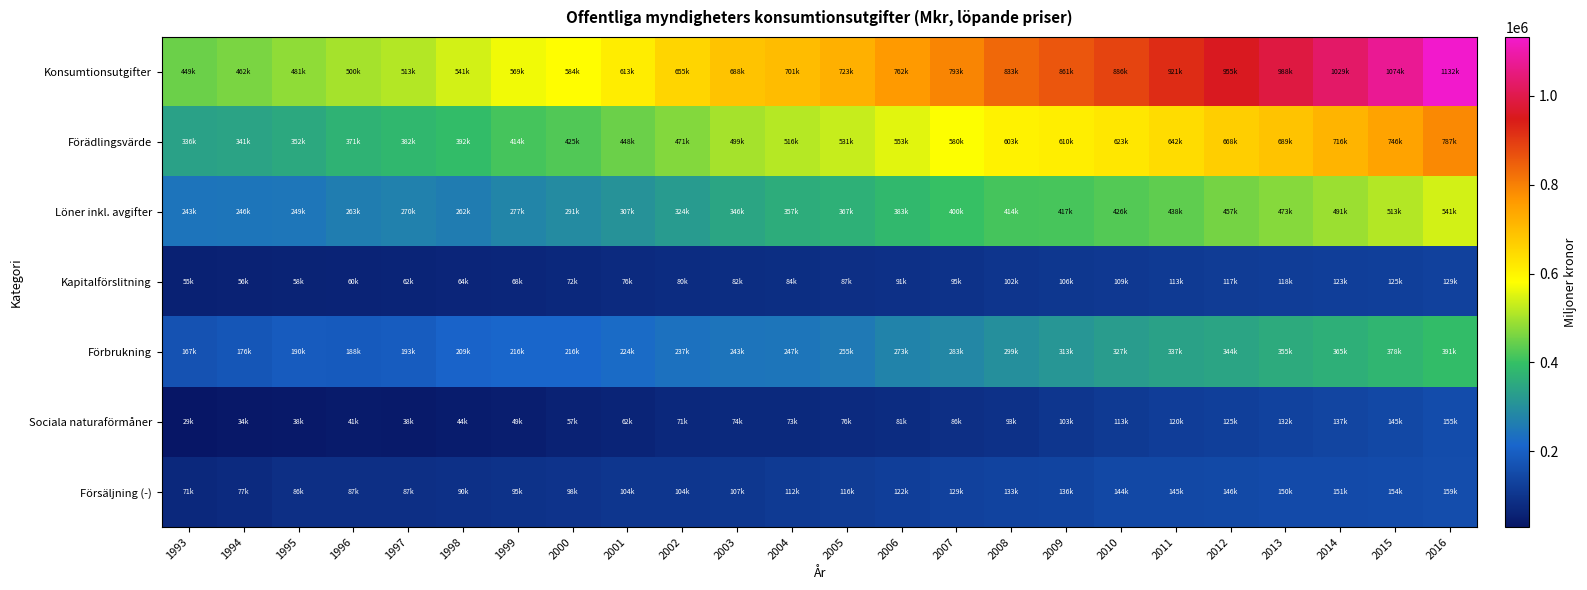

Which series has the largest range (max minus min)?

Konsumtionsutgifter